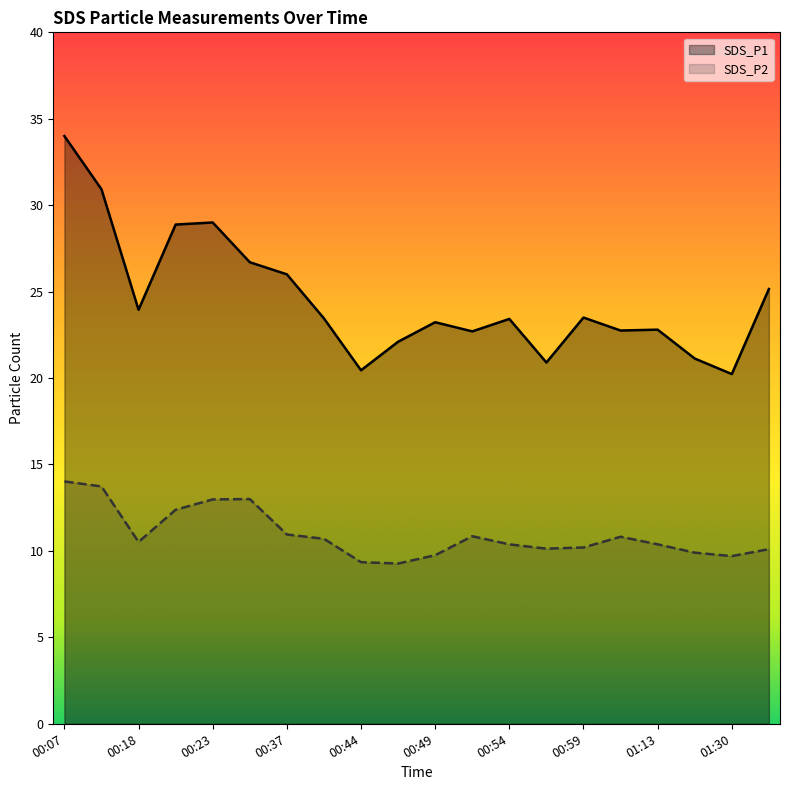

At which category is the sum across all series the highest?

00:07